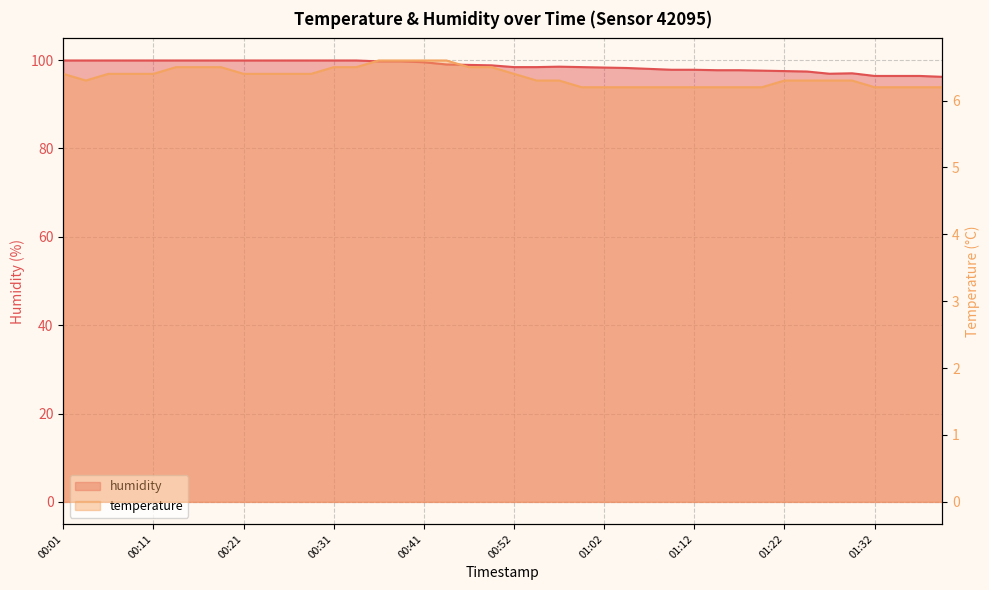

What is the sum of all humidity values?

3945.2